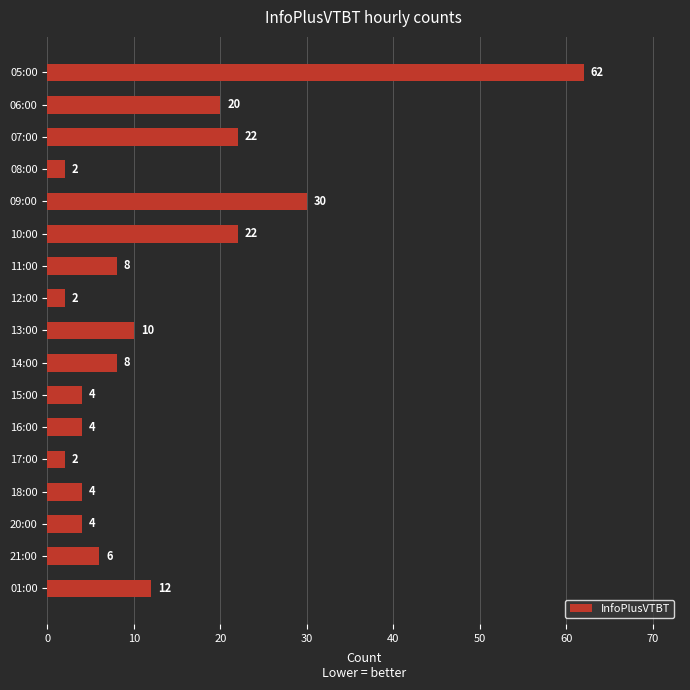

How many values are below 8?

8